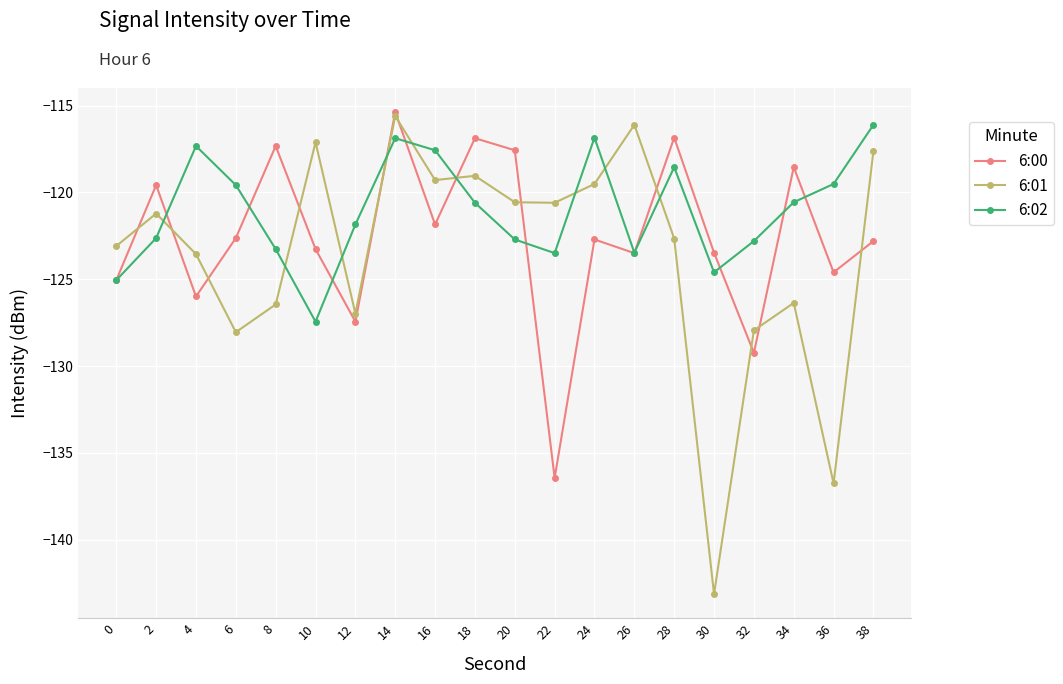

Count the number of data series in this chart.

3